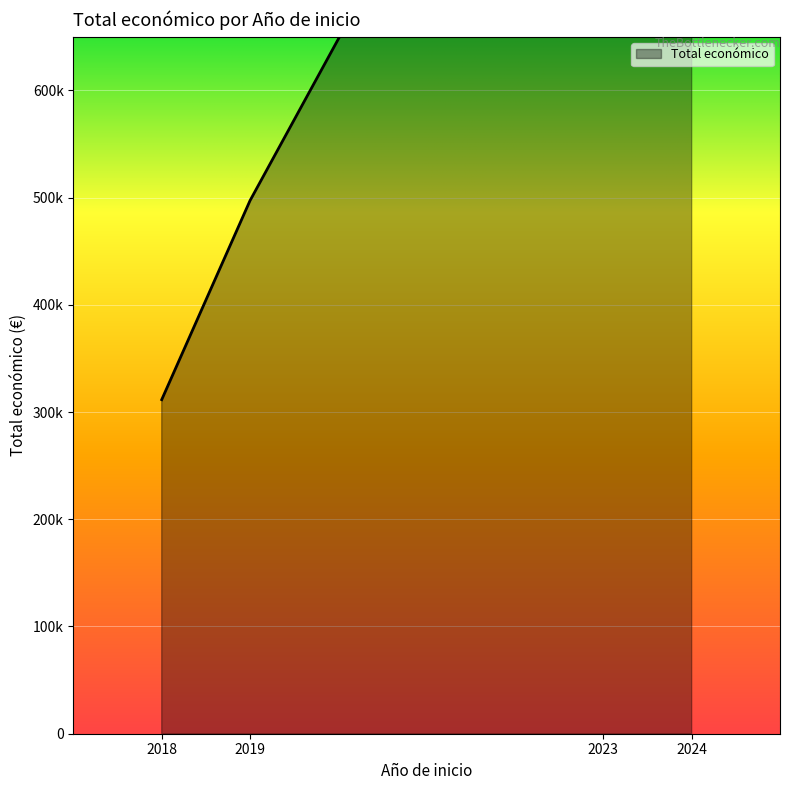

True or false: the data shows 1100181 at 2023.

True